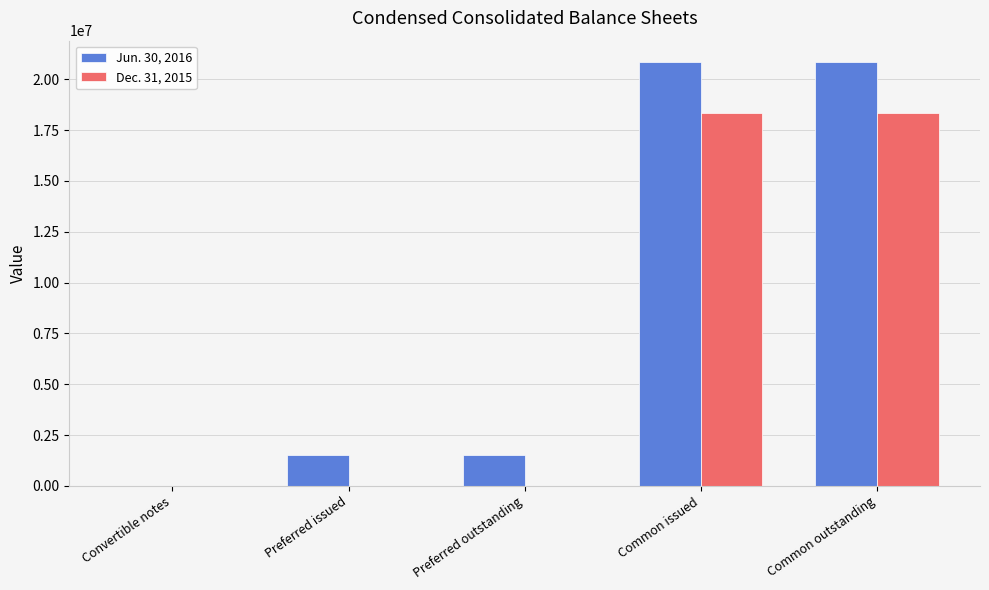

What is the total value across all series at Common outstanding?

39174456